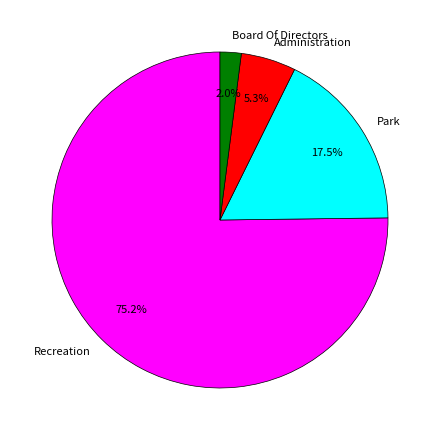

How many segments does this pie chart have?

4